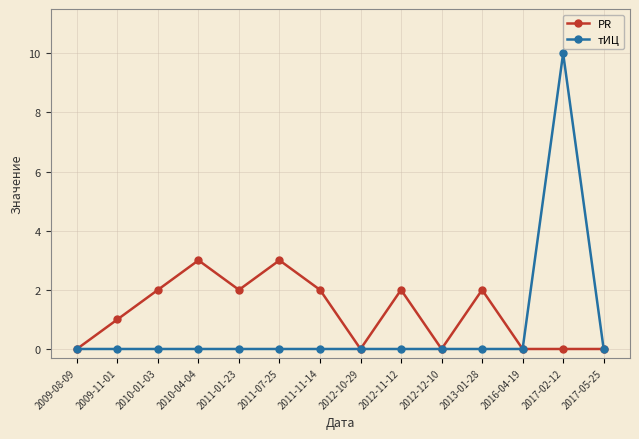

What is the difference between the second highest and second lowest values in the PR series?

3